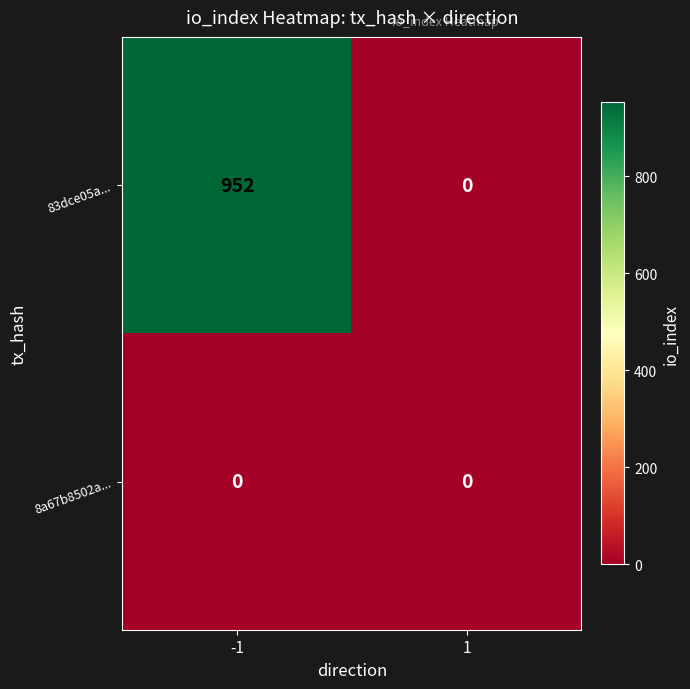

Which series has the largest range (max minus min)?

83dce05a...